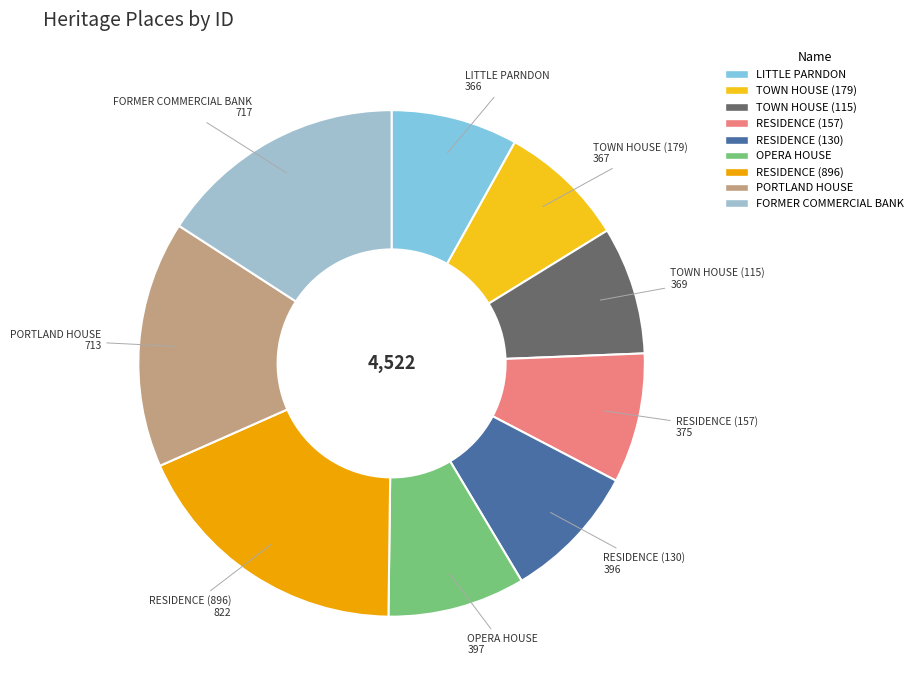

Does FORMER COMMERCIAL BANK account for over 50% of the chart?

No